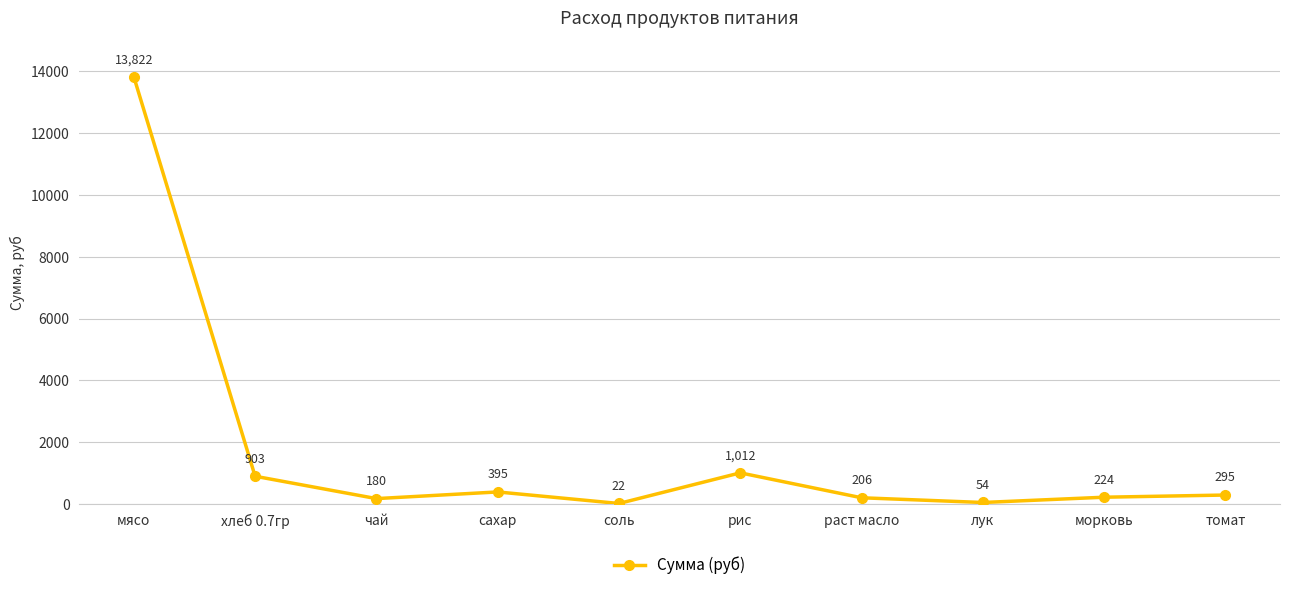

Is this an area chart (filled region under the line)?

No